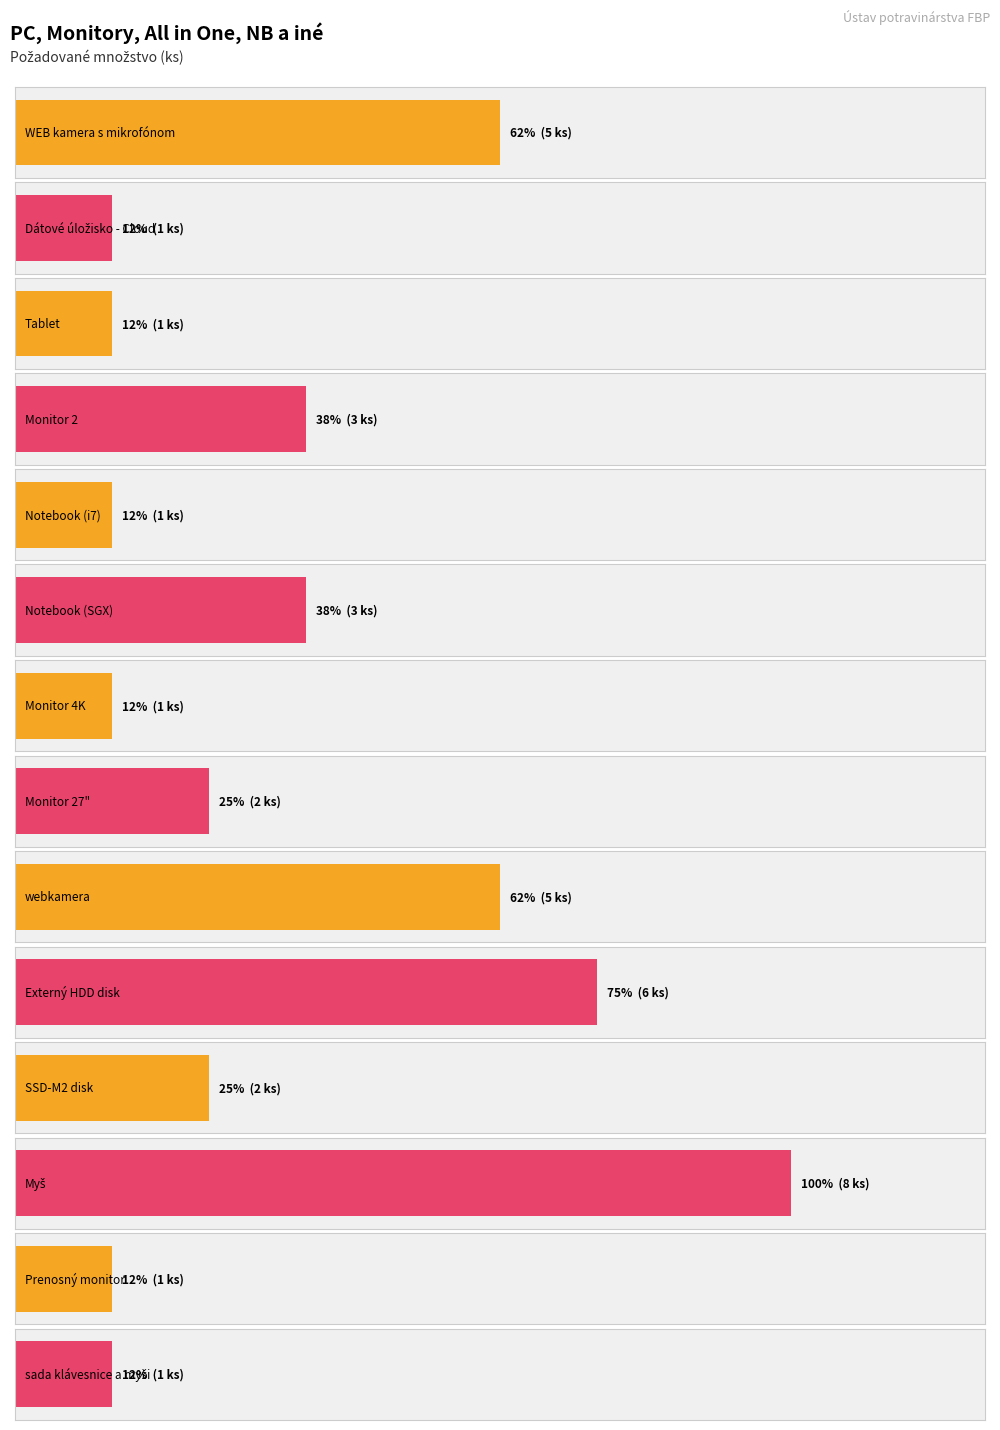

The chart shows a value of 1 at sada klávesnice a myši. True or false?

False